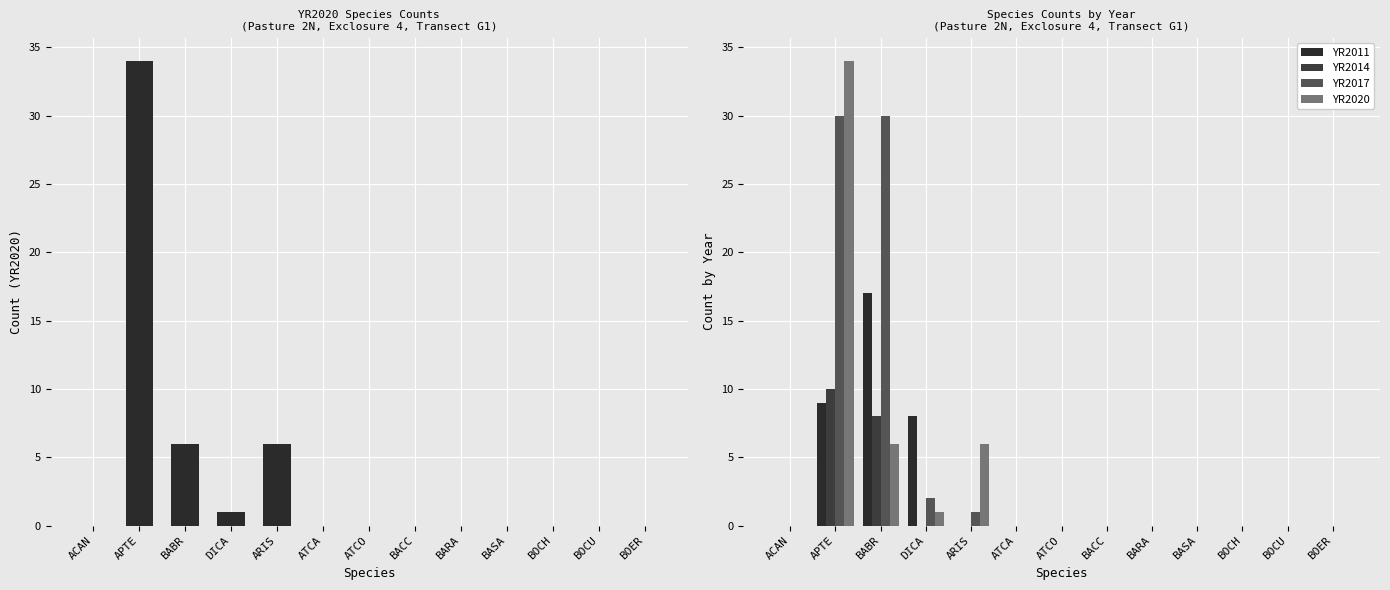

What are all the series names shown in the legend?

YR2020, YR2011, YR2014, YR2017